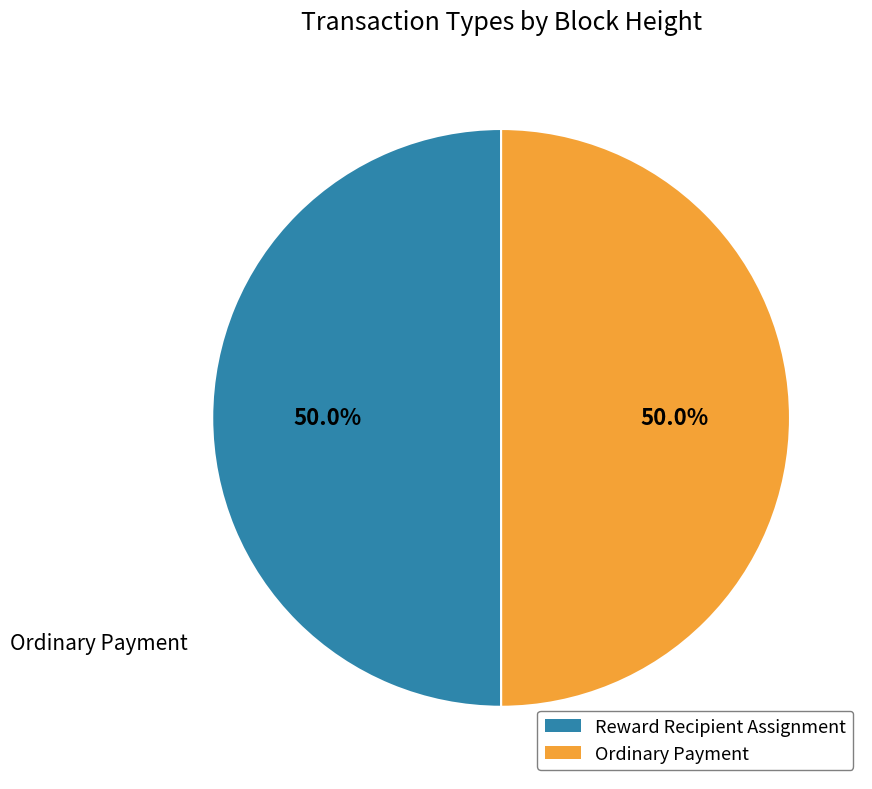

What percentage is NOT represented by Ordinary Payment?

50.0%